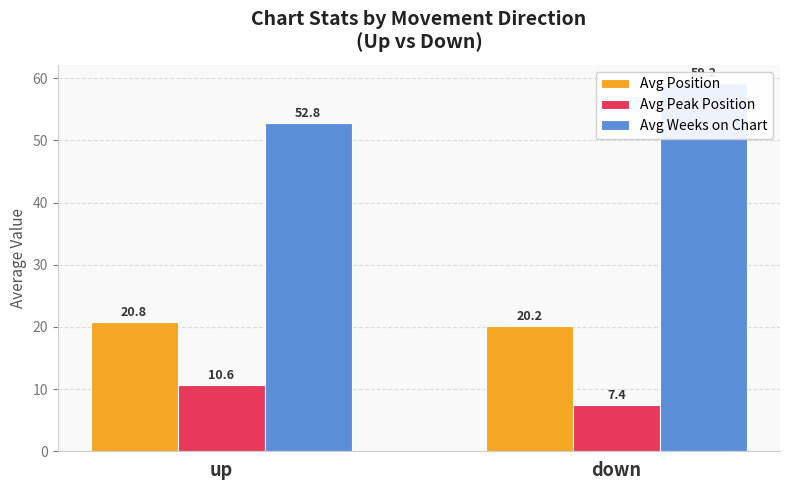

Which series has the largest total across all categories?

Avg Weeks on Chart